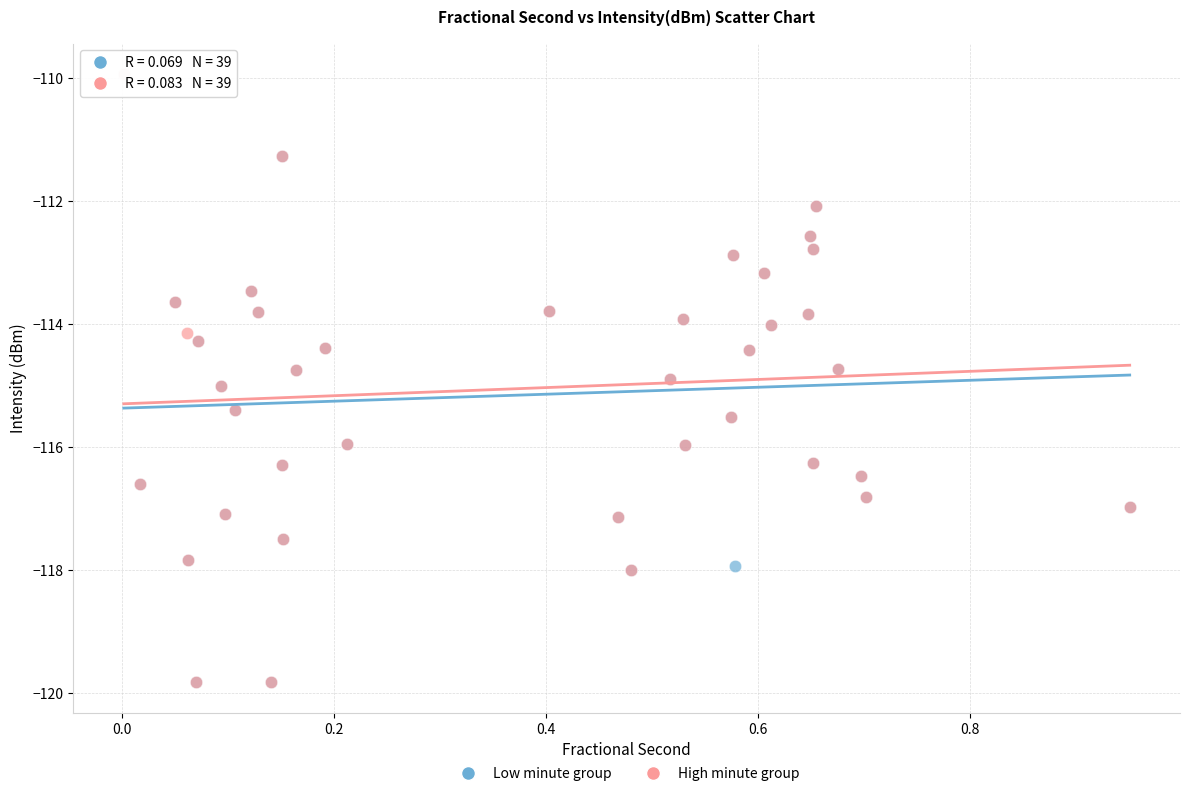

What are all the series names shown in the legend?

Low minute group, High minute group